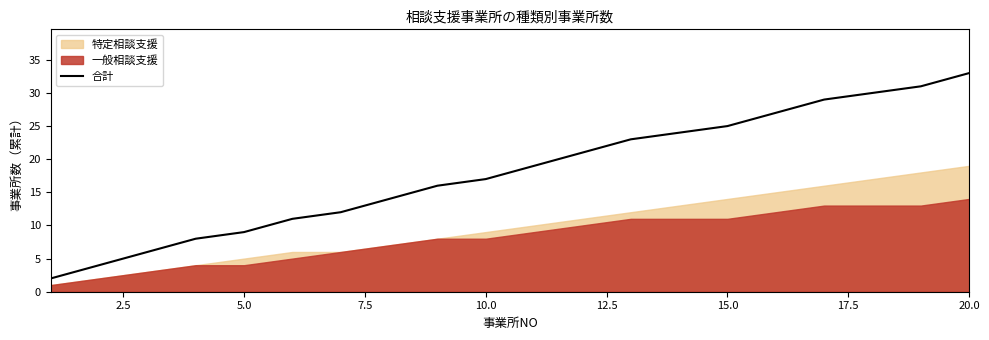

What is the maximum value for 合計?

33